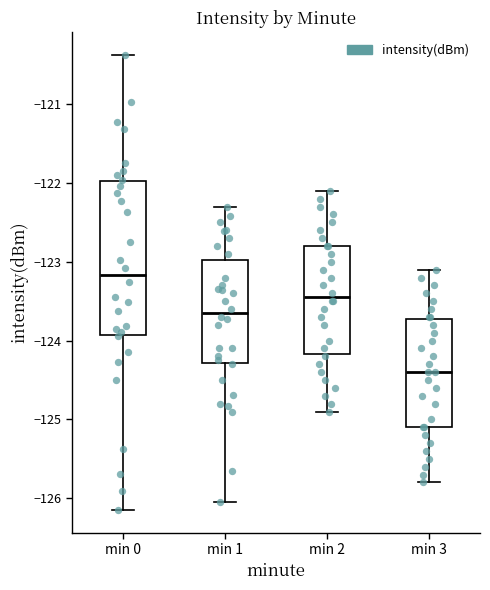

Reading left to right, read every box against the y-axis: the position of its median line, the range the box covers, and the ends of its whiskers. The values are not printed on the chart, so give them approximately, as read against the axis.

min 0: median -123.2, box -123.9 to -122.0, whiskers -126.1 to -120.4
min 1: median -123.6, box -124.3 to -123.0, whiskers -126.0 to -122.3
min 2: median -123.4, box -124.2 to -122.8, whiskers -124.9 to -122.1
min 3: median -124.4, box -125.1 to -123.7, whiskers -125.8 to -123.1